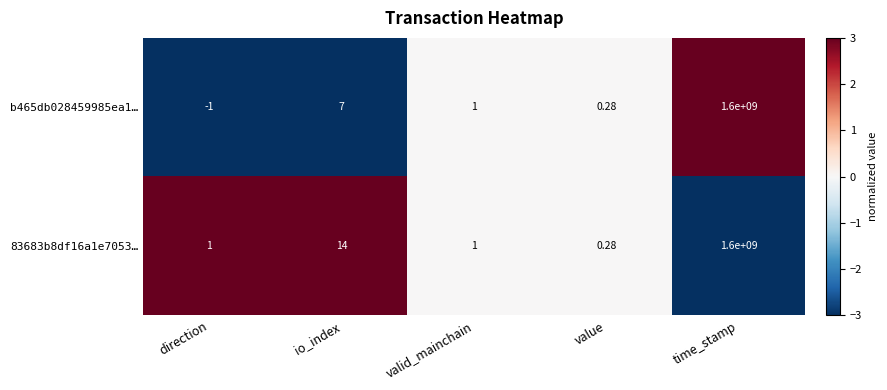

Which series has the largest total across all categories?

83683b8df16a1e7053…